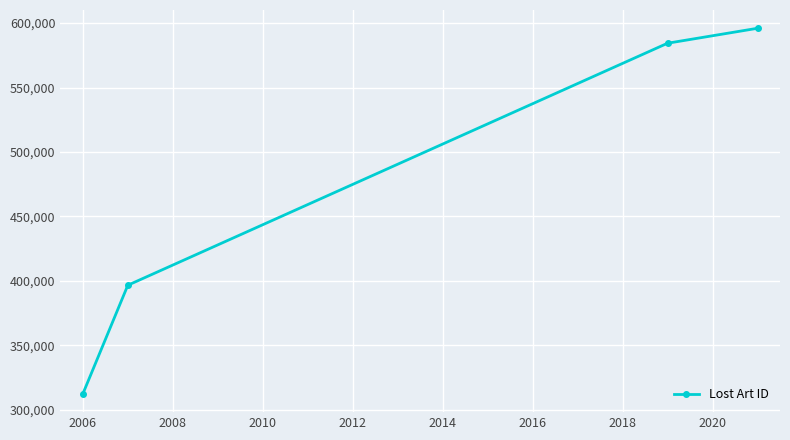

Reading left to right, extract all data points from this chart.

312380.0	396640.7	584348.0	595943.0